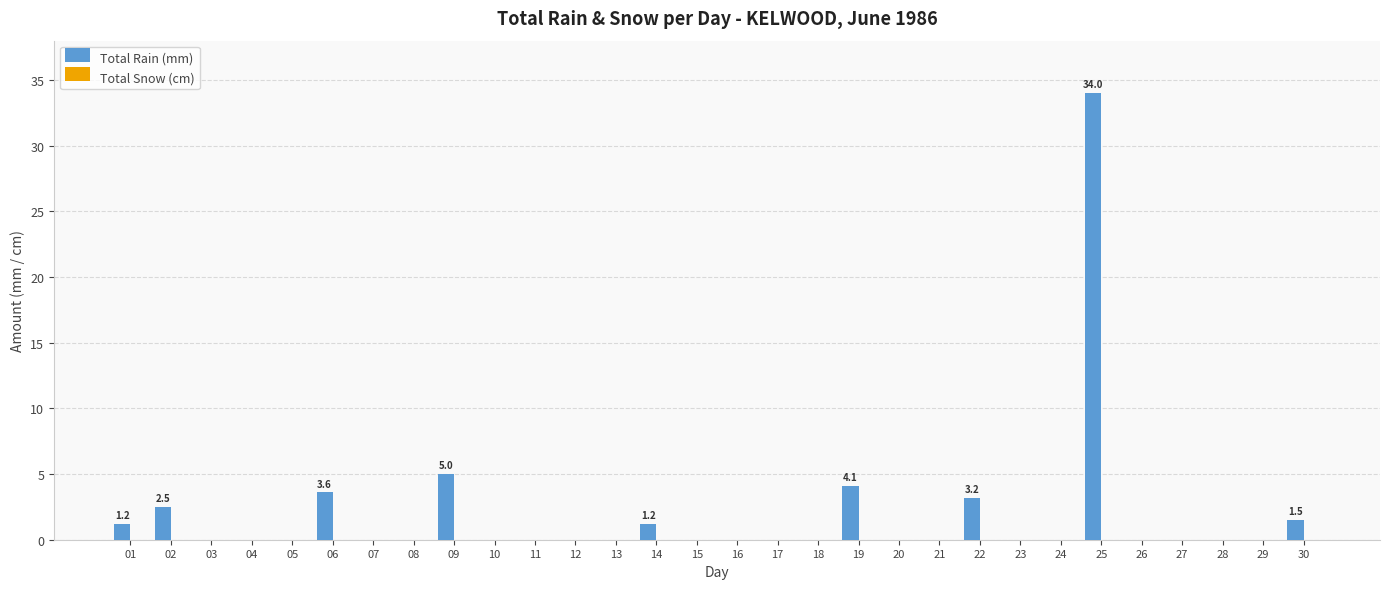

Reading left to right, list all the values displayed in this chart.

01=1.2	02=2.5	03=0.0	04=0.0	05=0.0	06=3.6	07=0.0	08=0.0	09=5.0	10=0.0	11=0.0	12=0.0	13=0.0	14=1.2	15=0.0	16=0.0	17=0.0	18=0.0	19=4.1	20=0.0	21=0.0	22=3.2	23=0.0	24=0.0	25=34.0	26=0.0	27=0.0	28=0.0	29=0.0	30=1.5